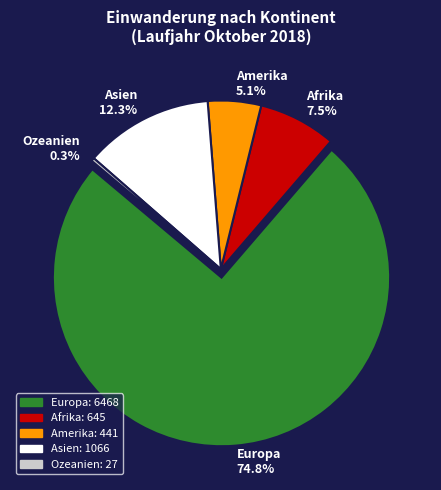

What is the smallest slice in the pie chart?

Ozeanien